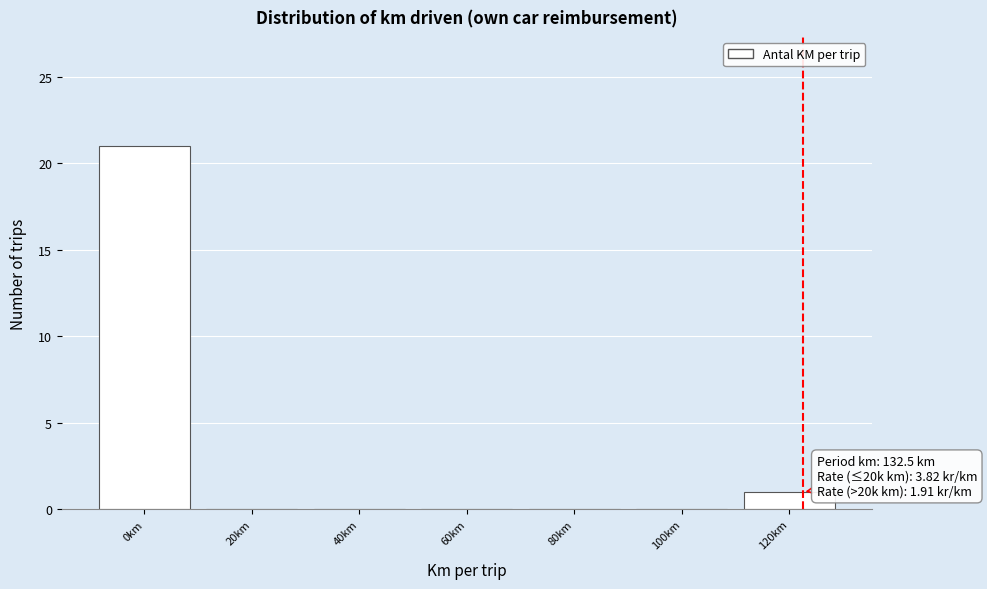

Reading left to right, transcribe all the data shown in this chart.

0km=21	20km=0	40km=0	60km=0	80km=0	100km=0	120km=1